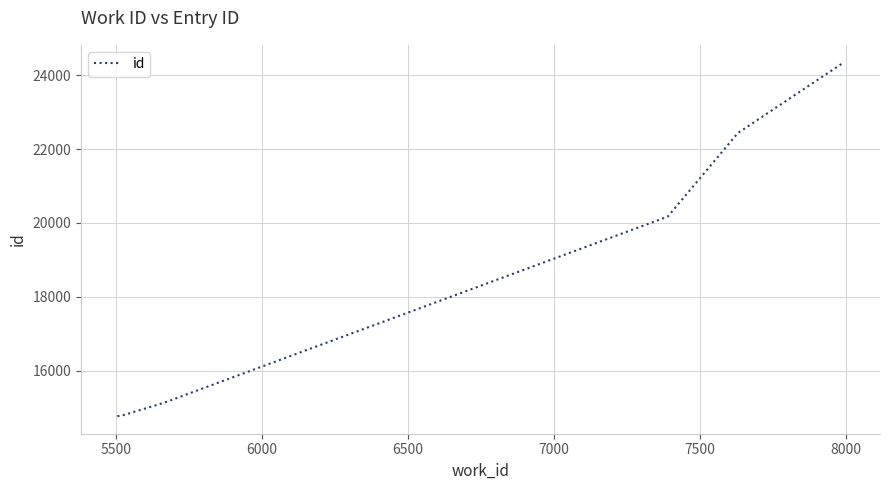

What is the smallest value displayed?

14770